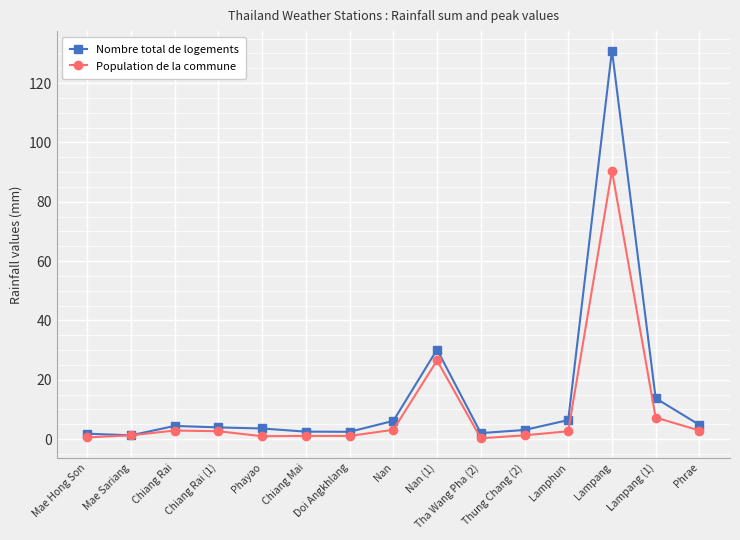

Which category has the highest value in the Population de la commune series?

Lampang